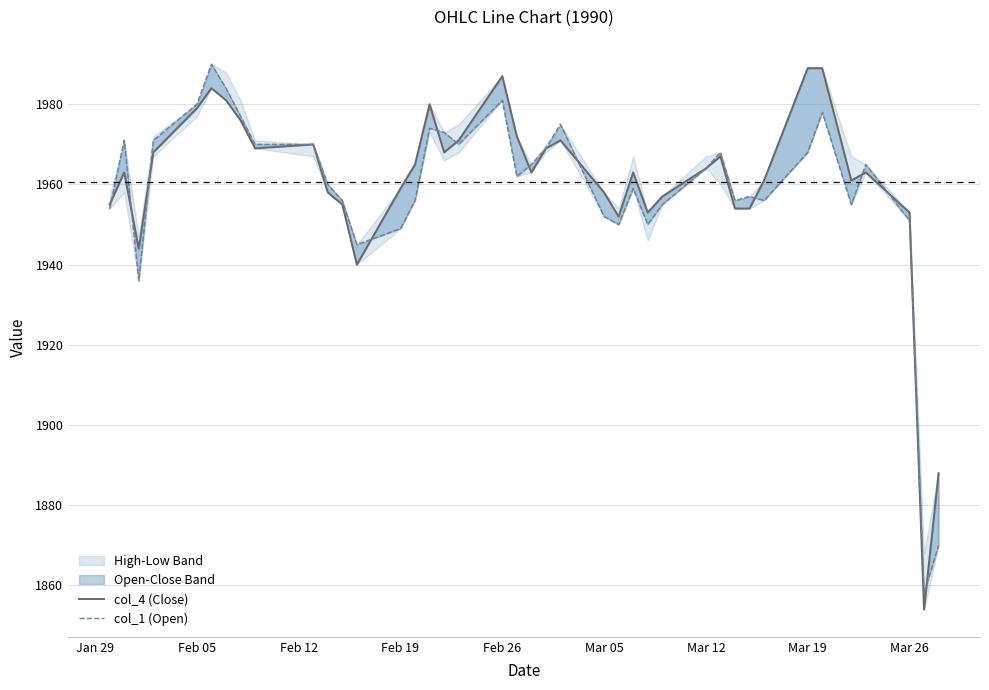

In col_1 (Open), how many points are higher than both neighbors (excluding endpoints)?

10